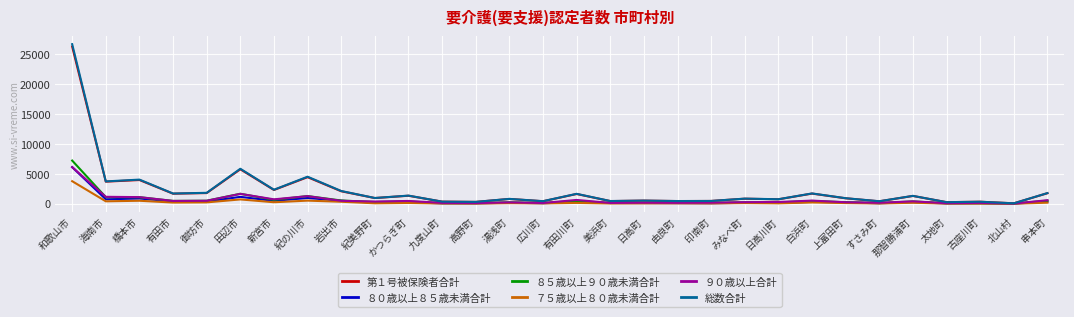

What is the average value of the 第１号被保険者合計 series?

2260